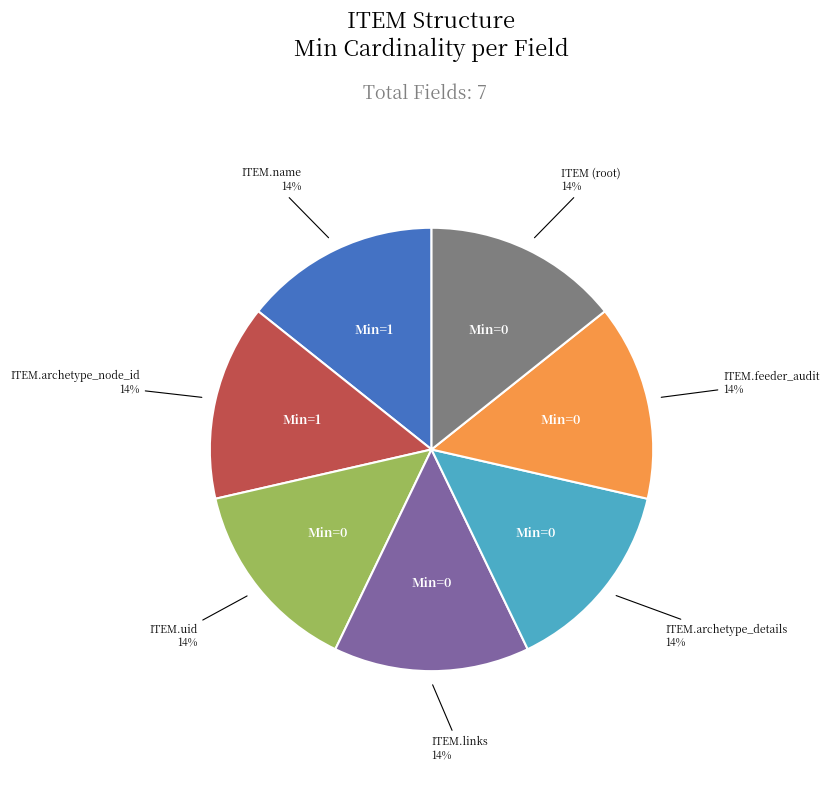

Does any single category account for the majority?

No